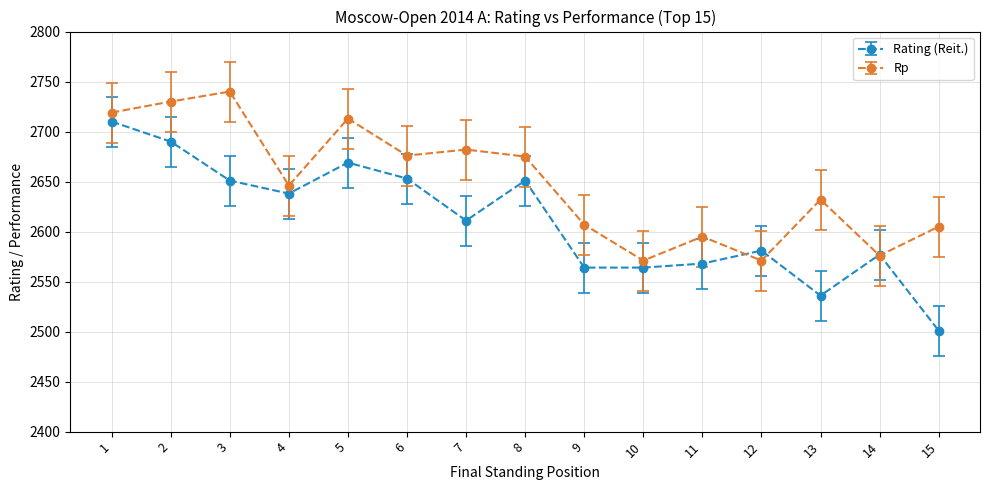

What is the difference between the second highest and second lowest values in the Rating (Reit.) series?

154